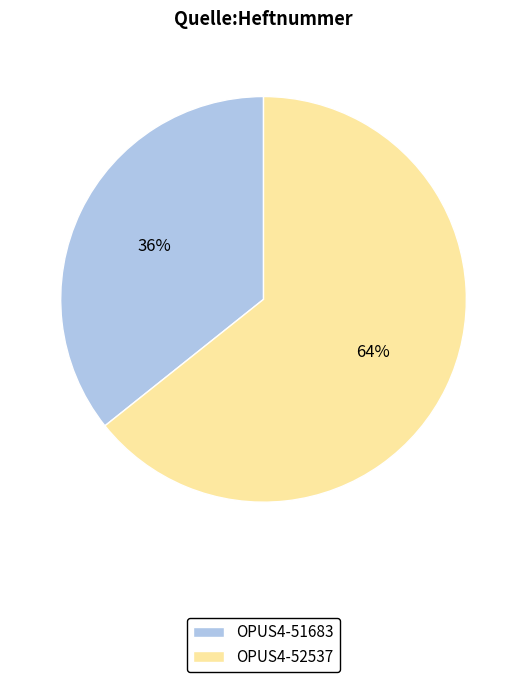

To the nearest percent, what is the combined percentage of OPUS4-51683 and OPUS4-52537?

100%